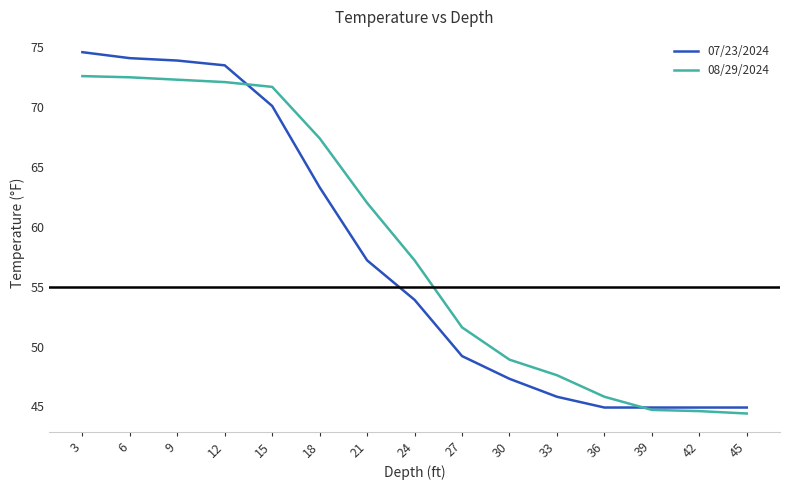

Is the value of 08/29/2024 at 30 greater than the value of 07/23/2024 at 3?

No